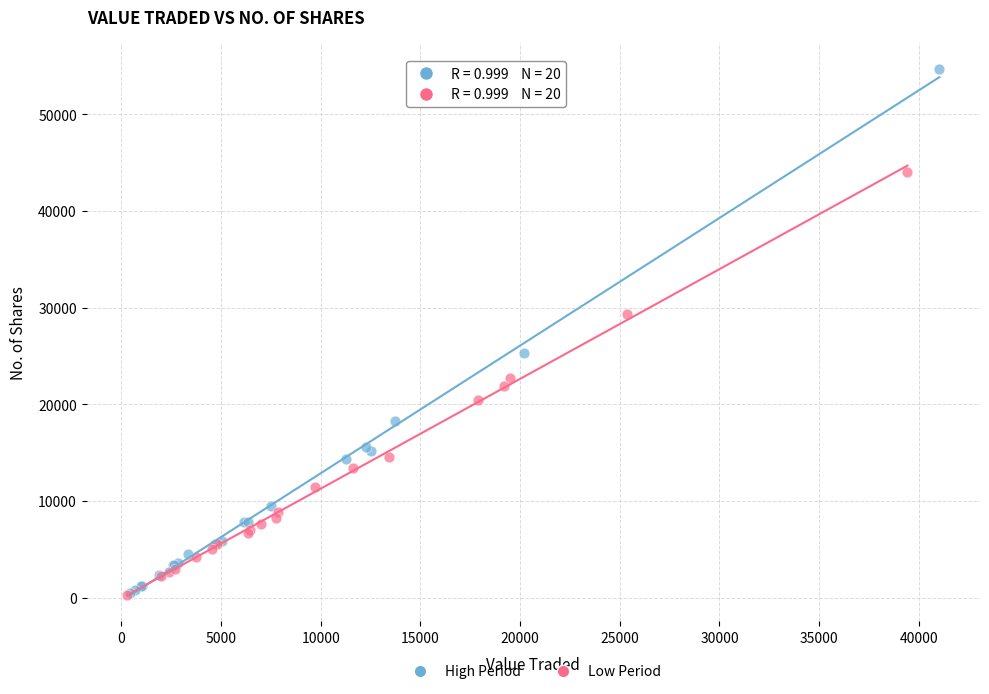

Which series reaches the maximum Y coordinate?

High Period